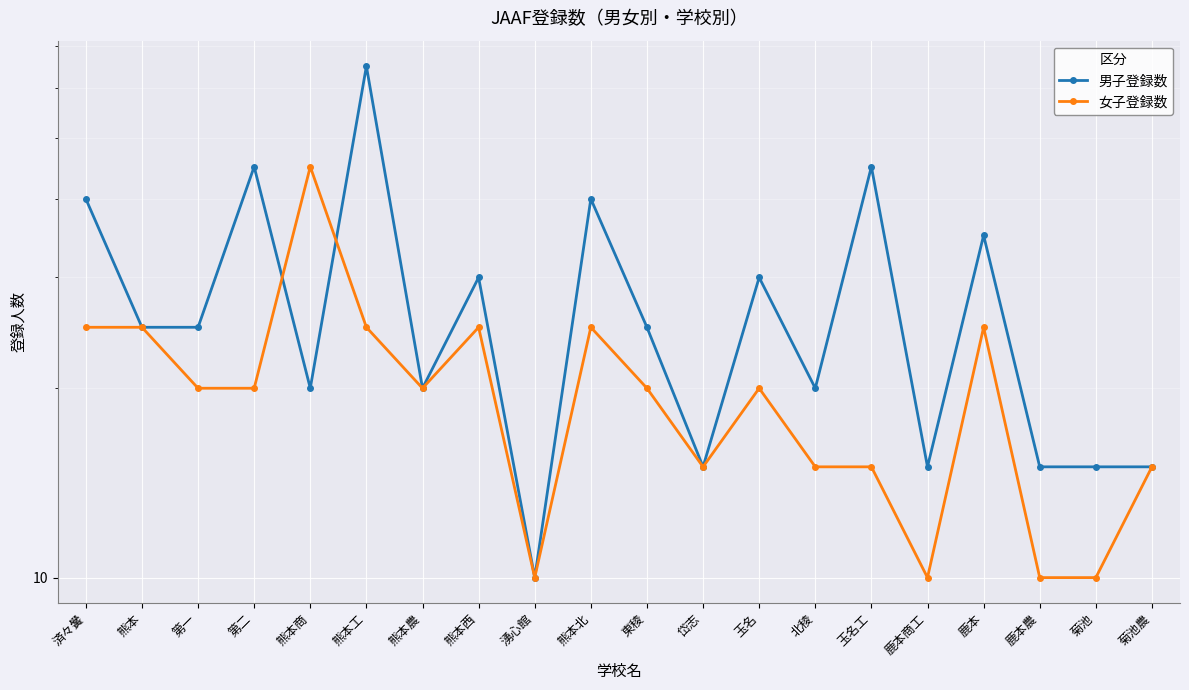

Does the chart display data point markers on the line(s)?

Yes